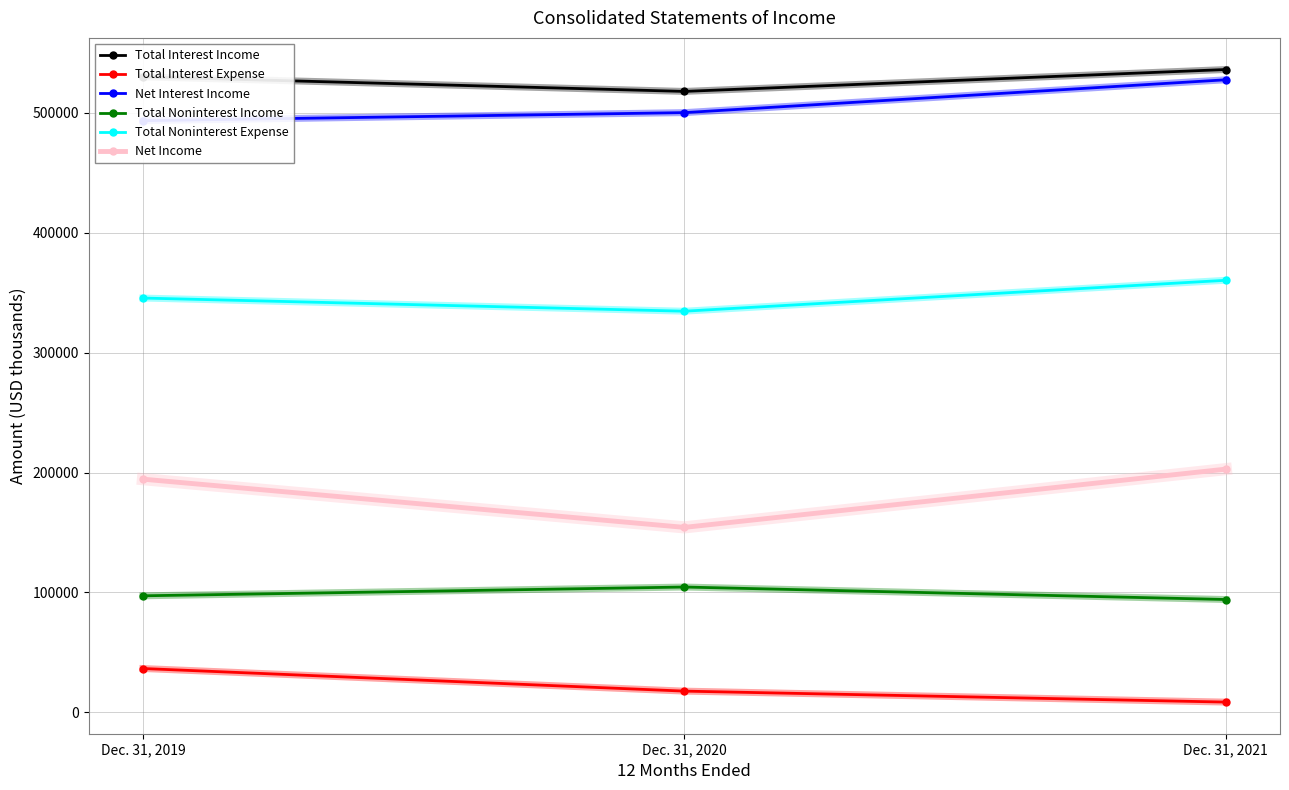

How many Total Noninterest Income values are between 94094 and 104500?

3